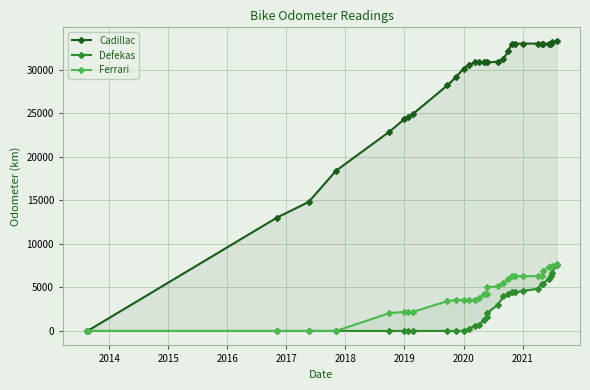

What is the difference between the maximum and minimum values in the Ferrari series?

7722